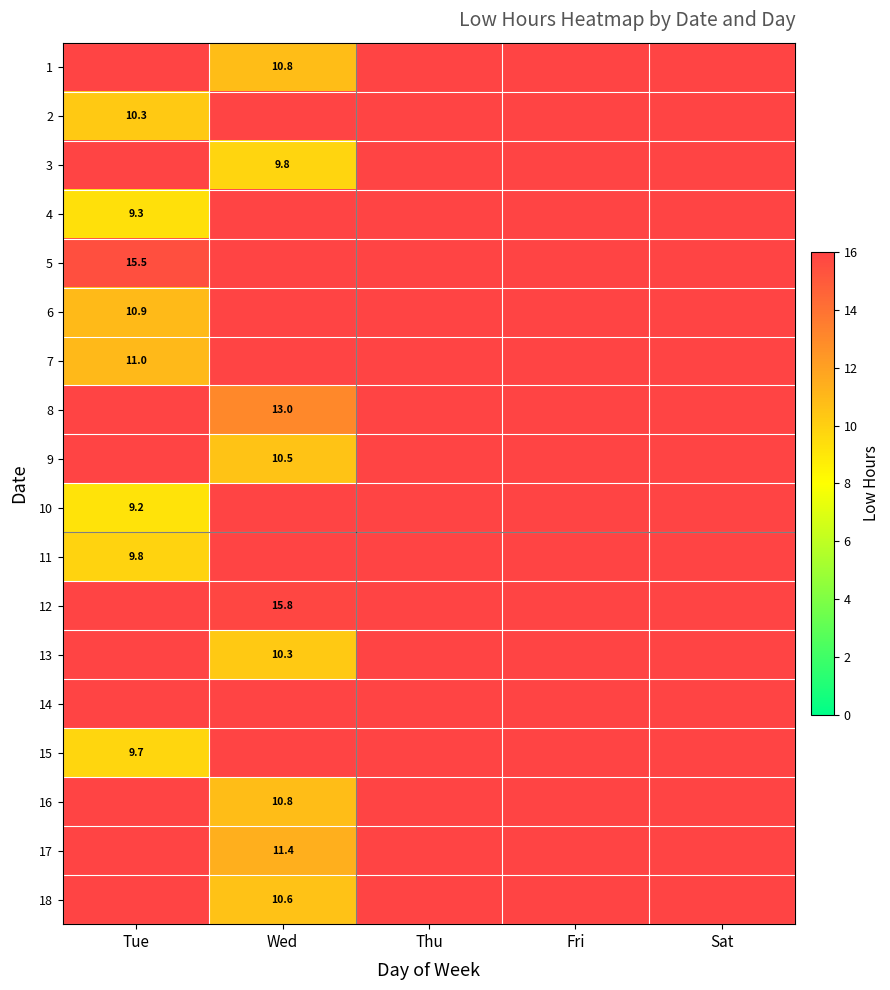

The value of 18 at Wed is 10.6. True or false?

True